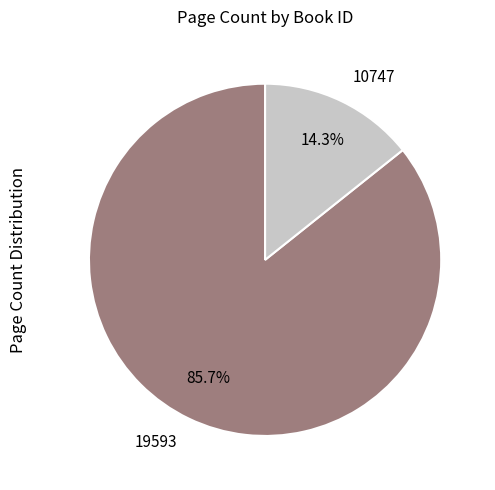

Rank the categories by value from highest to lowest.

19593, 10747